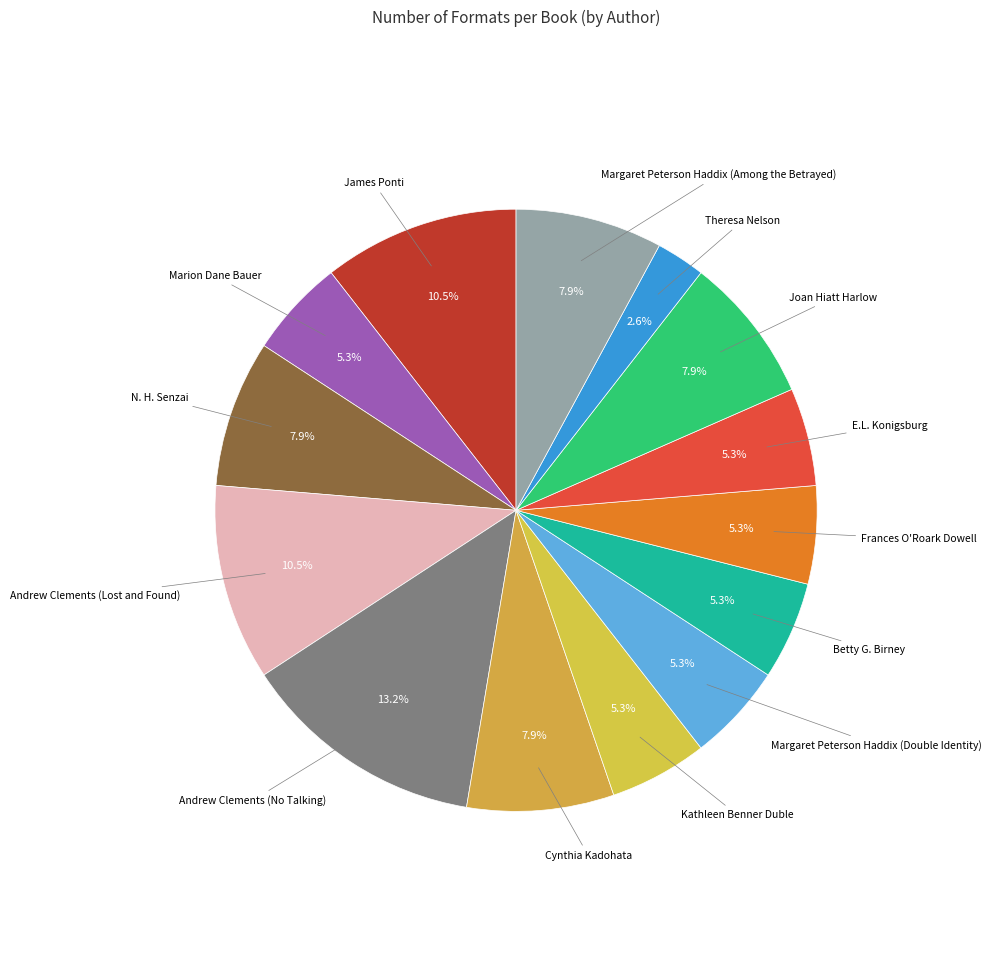

What is the smallest slice in the pie chart?

Theresa Nelson